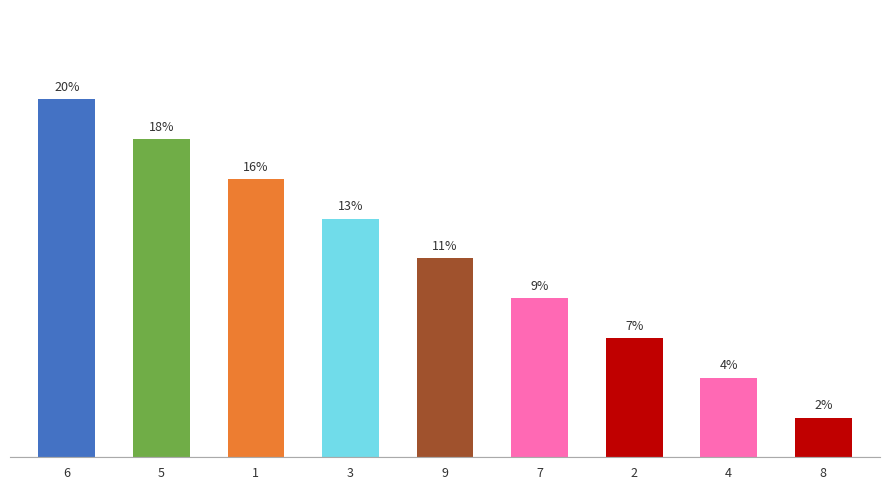

What position from the left is 1?

3